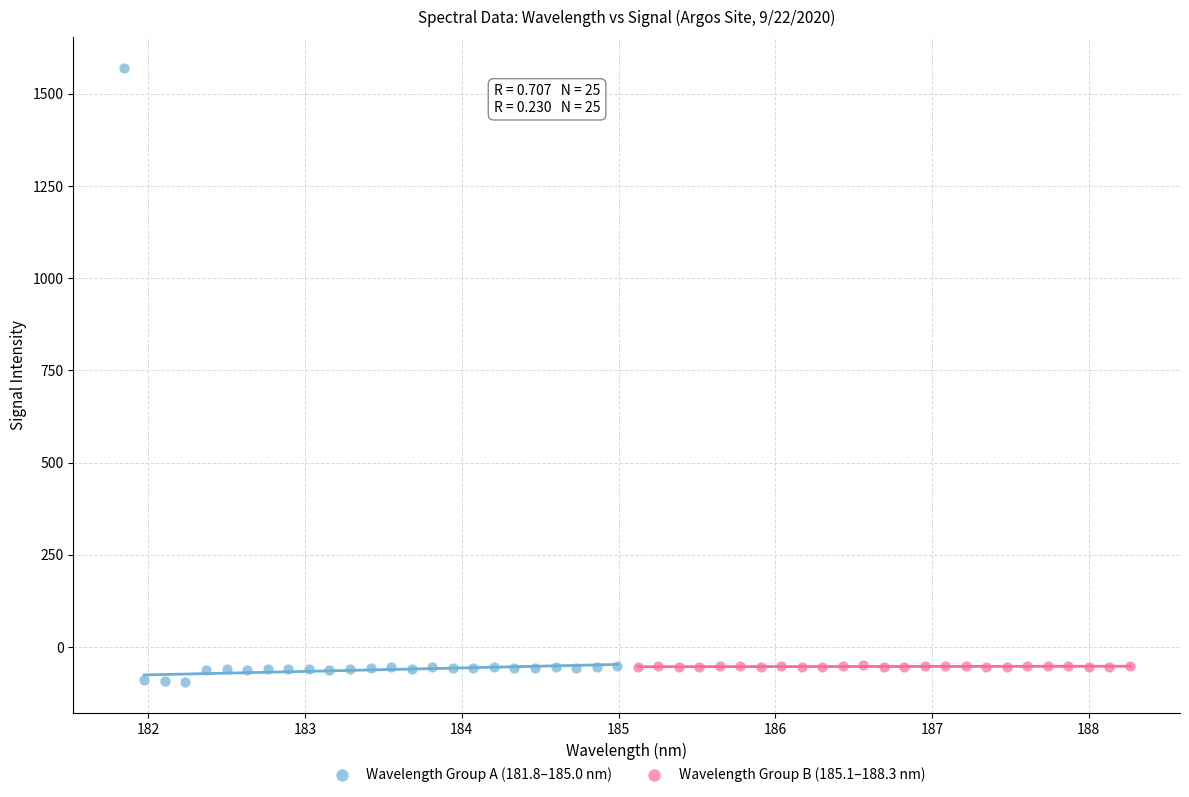

What are all the series names shown in the legend?

Wavelength Group A (181.8–185.0 nm), Wavelength Group B (185.1–188.3 nm)